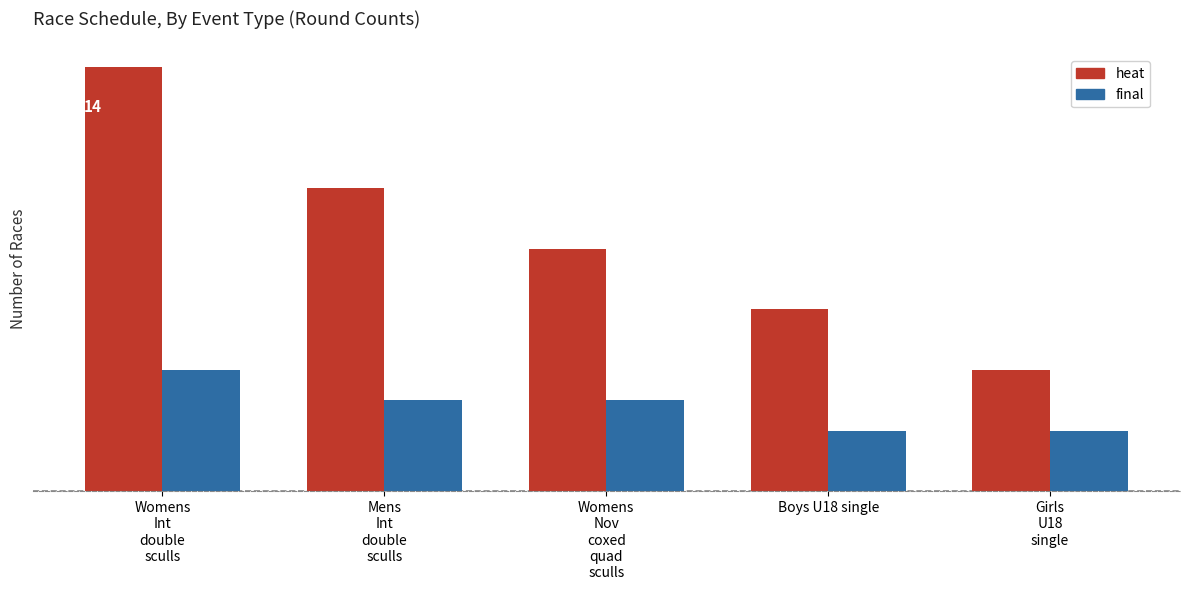

The value of heat at Girls
U18
single is 7. True or false?

False